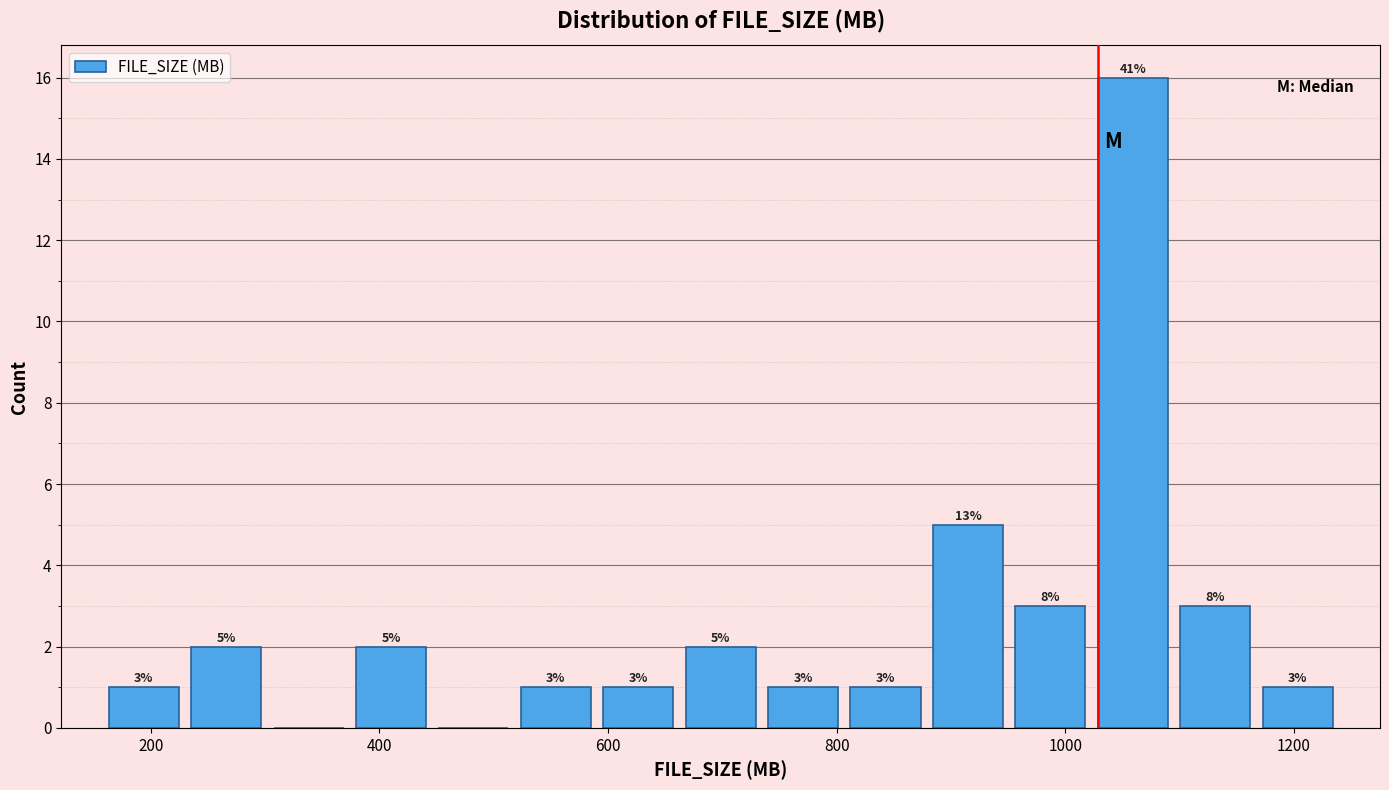

Around what value on the x-axis is the tallest bar? Give the approximate position of its centre, as read against the axis.

1060